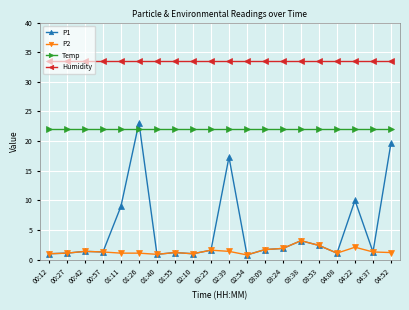

Which series has the largest range (max minus min)?

P1